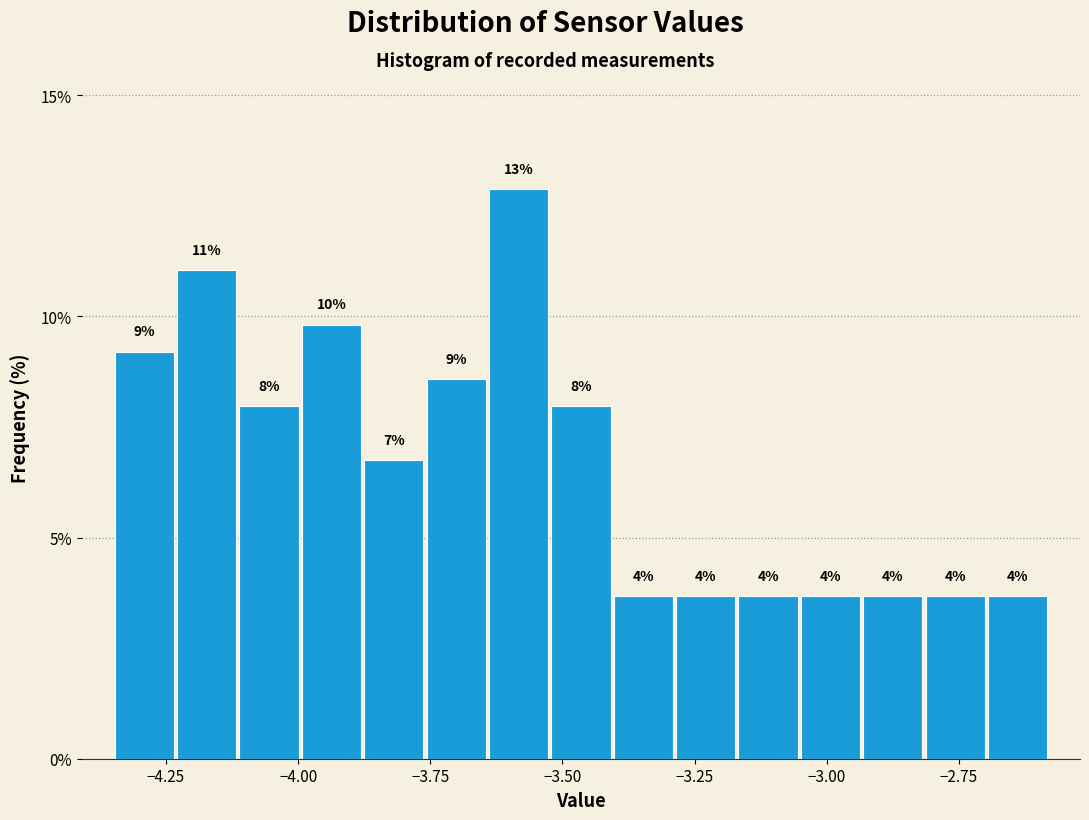

Around what value on the x-axis is the tallest bar? Give the approximate position of its centre, as read against the axis.

-3.60